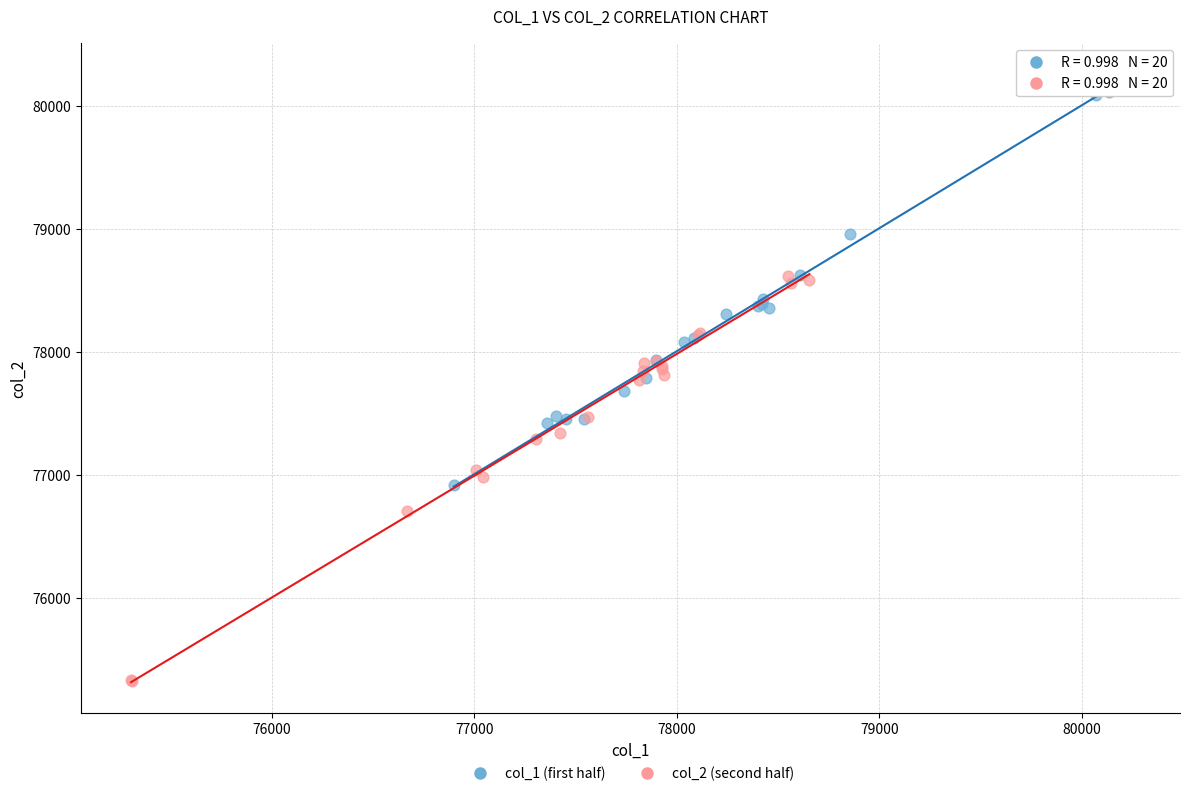

Which series contains the lowest Y value?

col_2 (second half)